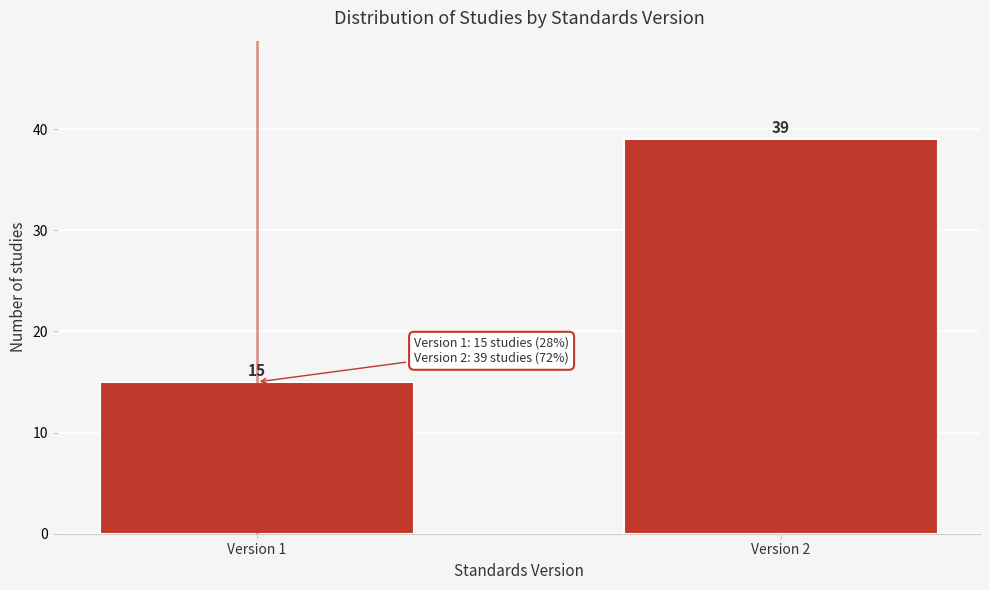

Reading left to right, list all the values displayed in this chart.

15	39